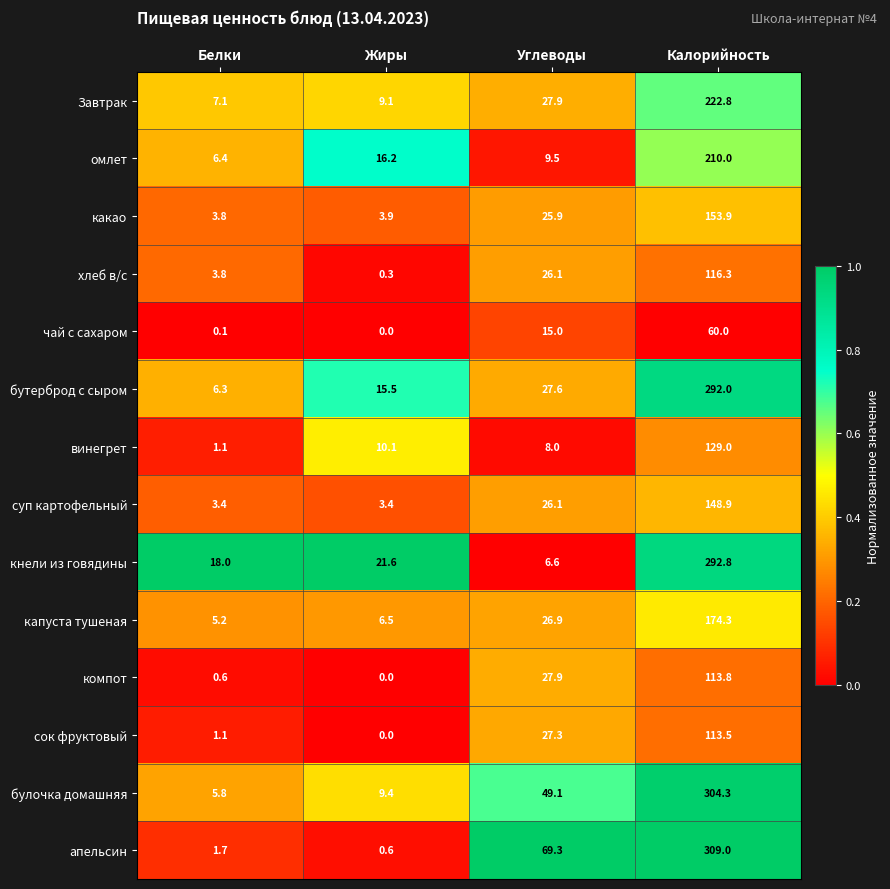

At which category is the sum across all series the highest?

Калорийность